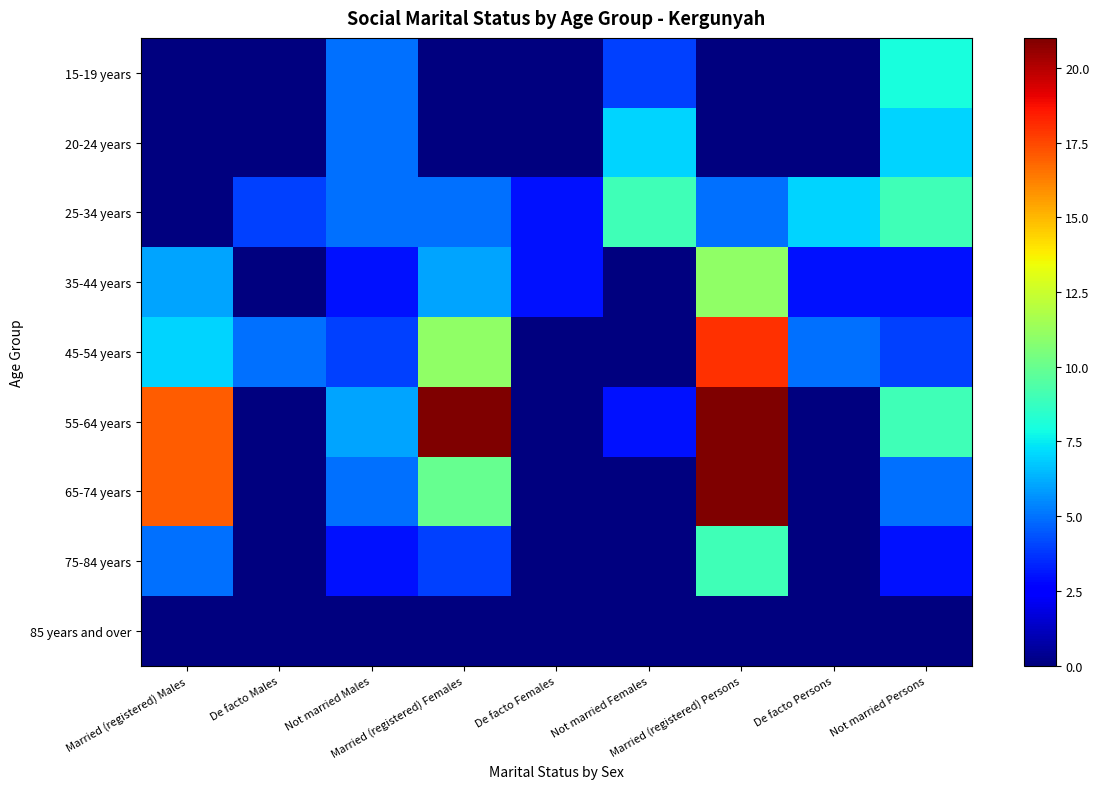

Reading right to left, extract all data points from this chart.

15-19 years: Not married Persons=8	De facto Persons=0	Married (registered) Persons=0	Not married Females=4	De facto Females=0	Married (registered) Females=0	Not married Males=5	De facto Males=0	Married (registered) Males=0
20-24 years: Not married Persons=7	De facto Persons=0	Married (registered) Persons=0	Not married Females=7	De facto Females=0	Married (registered) Females=0	Not married Males=5	De facto Males=0	Married (registered) Males=0
25-34 years: Not married Persons=9	De facto Persons=7	Married (registered) Persons=5	Not married Females=9	De facto Females=3	Married (registered) Females=5	Not married Males=5	De facto Males=4	Married (registered) Males=0
35-44 years: Not married Persons=3	De facto Persons=3	Married (registered) Persons=11	Not married Females=0	De facto Females=3	Married (registered) Females=6	Not married Males=3	De facto Males=0	Married (registered) Males=6
45-54 years: Not married Persons=4	De facto Persons=5	Married (registered) Persons=18	Not married Females=0	De facto Females=0	Married (registered) Females=11	Not married Males=4	De facto Males=5	Married (registered) Males=7
55-64 years: Not married Persons=9	De facto Persons=0	Married (registered) Persons=38	Not married Females=3	De facto Females=0	Married (registered) Females=21	Not married Males=6	De facto Males=0	Married (registered) Males=17
65-74 years: Not married Persons=5	De facto Persons=0	Married (registered) Persons=27	Not married Females=0	De facto Females=0	Married (registered) Females=10	Not married Males=5	De facto Males=0	Married (registered) Males=17
75-84 years: Not married Persons=3	De facto Persons=0	Married (registered) Persons=9	Not married Females=0	De facto Females=0	Married (registered) Females=4	Not married Males=3	De facto Males=0	Married (registered) Males=5
85 years and over: Not married Persons=0	De facto Persons=0	Married (registered) Persons=0	Not married Females=0	De facto Females=0	Married (registered) Females=0	Not married Males=0	De facto Males=0	Married (registered) Males=0